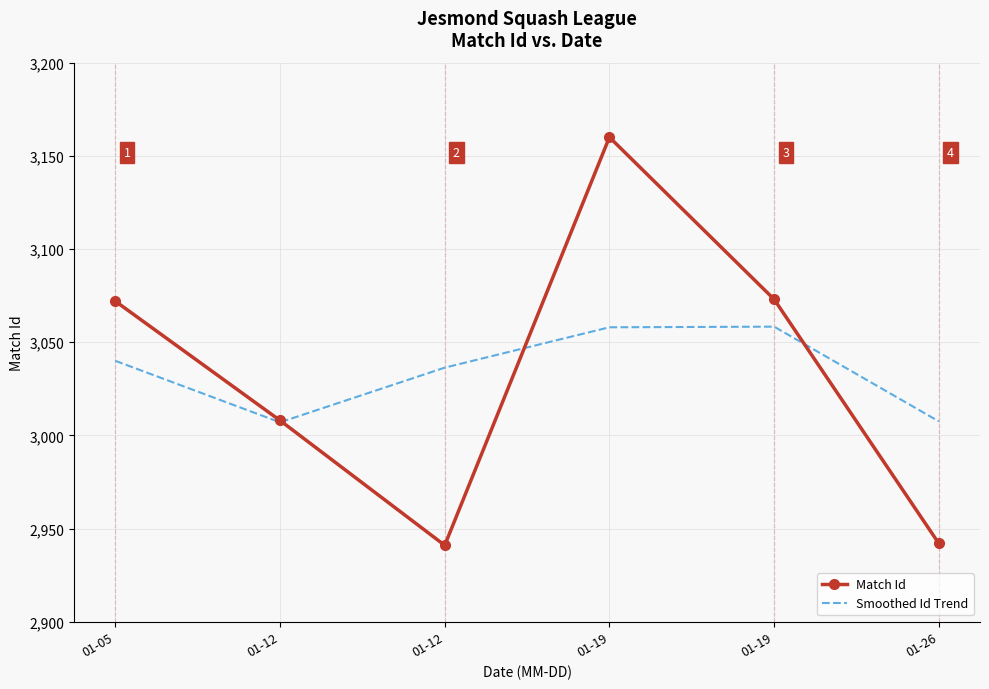

Reading left to right, extract all data points from this chart.

Match Id: 3072.0	3008.0	2941.0	3160.0	3073.0	2942.0
Smoothed Id Trend: 3040.0	3007.0	3036.3	3058.0	3058.3	3007.5